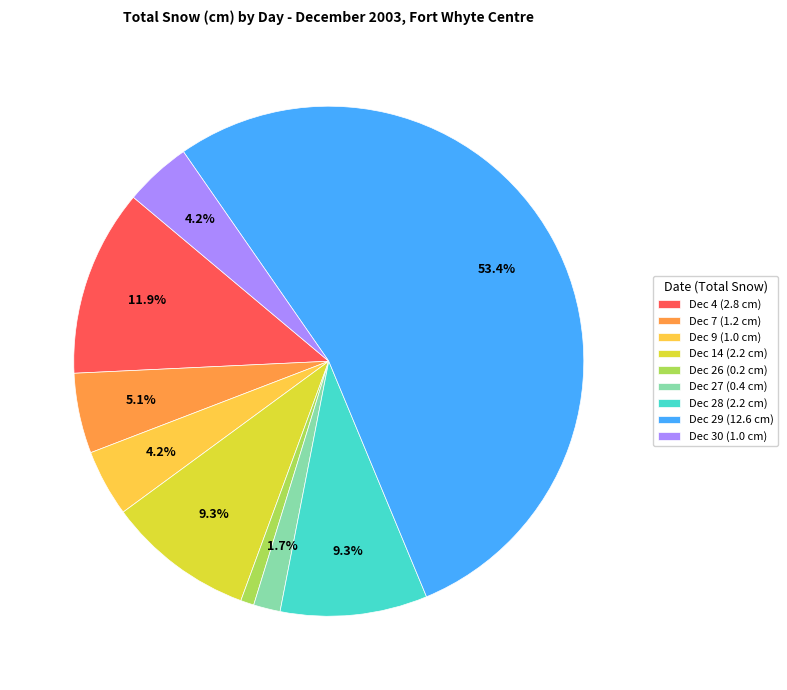

To the nearest percent, what is the average slice percentage?

11%